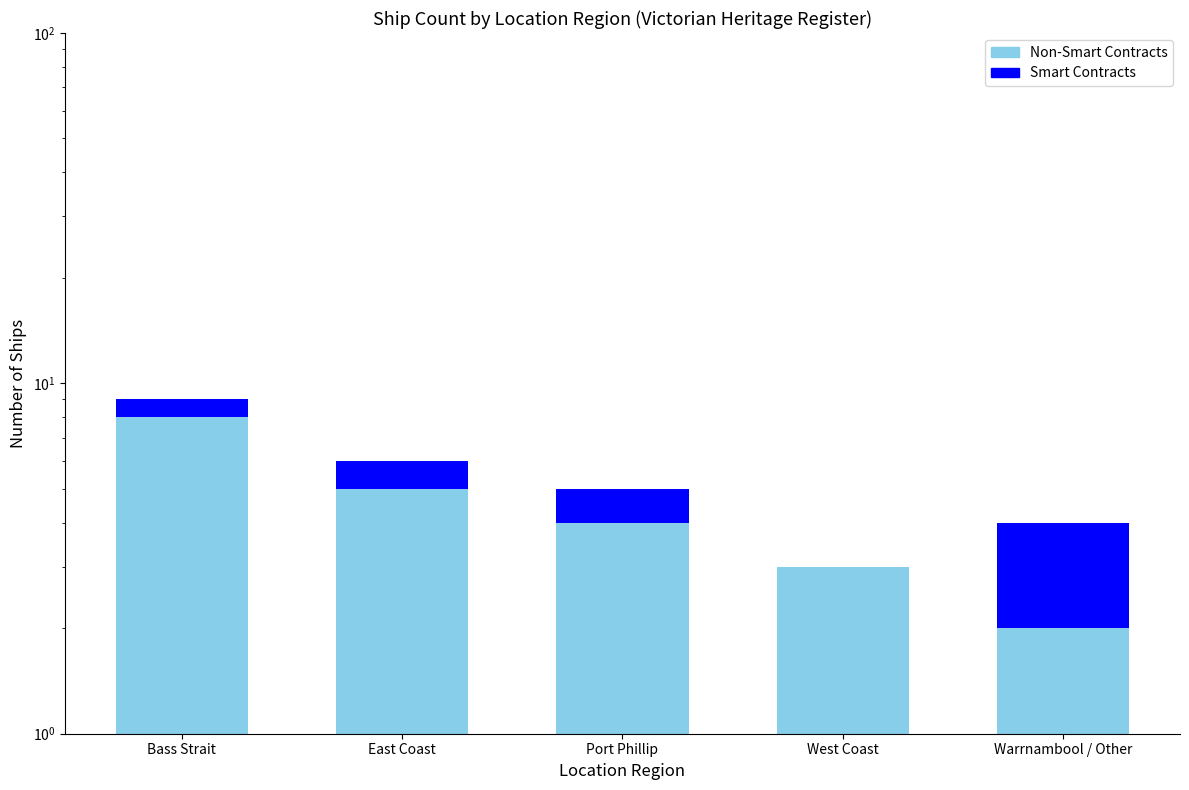

How many categories are shown in the chart?

5